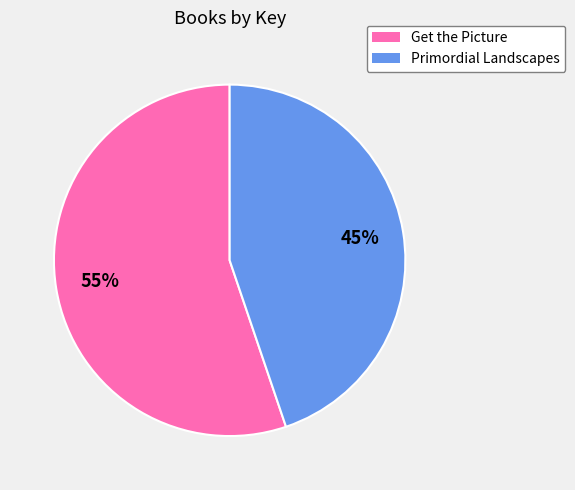

Does any single category account for the majority?

Yes